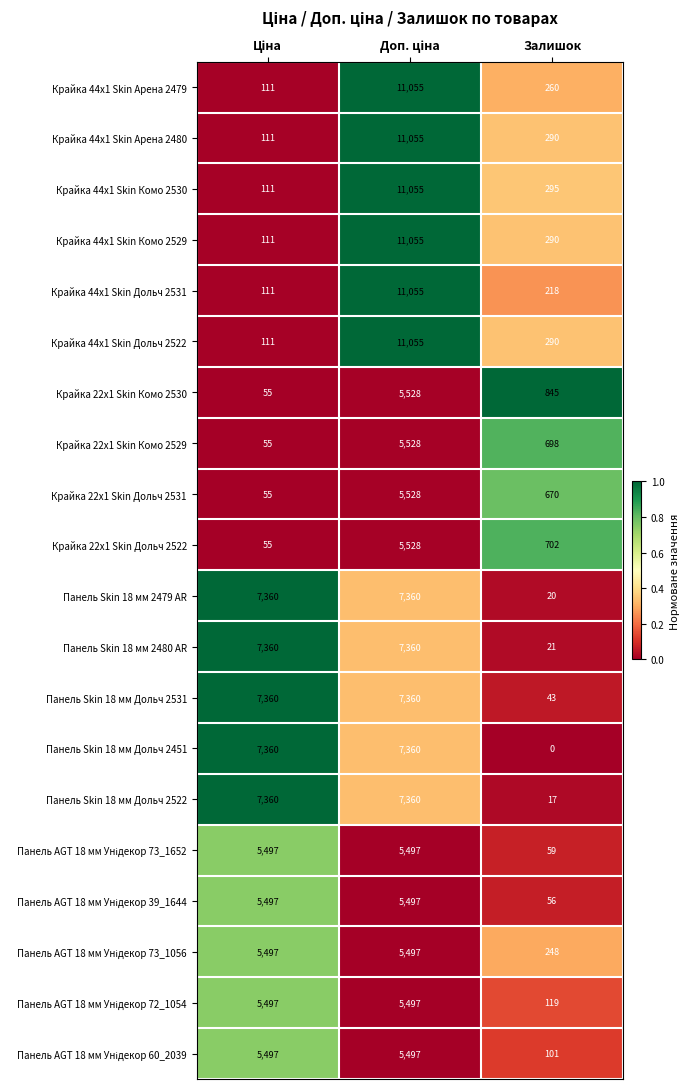

What is the sum of all Крайка 44x1 Skin Комо 2529 values?

11456